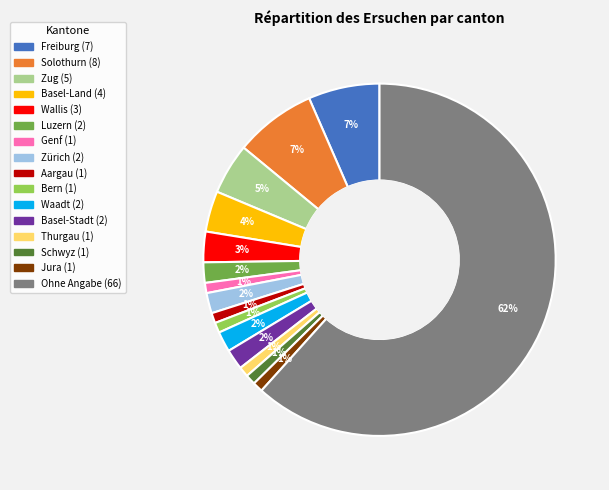

Do Basel-Land and Schwyz together represent more than half of the pie?

No